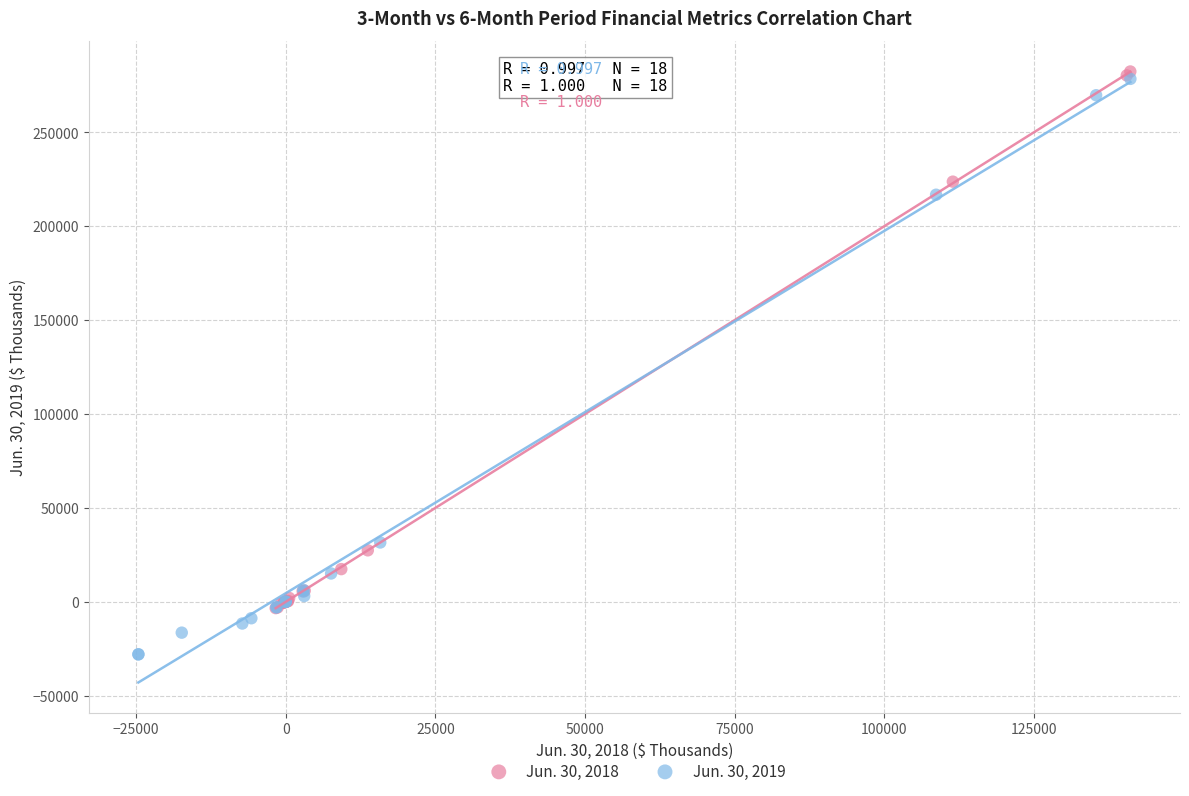

Which series has the widest spread of Y values?

Jun. 30, 2019